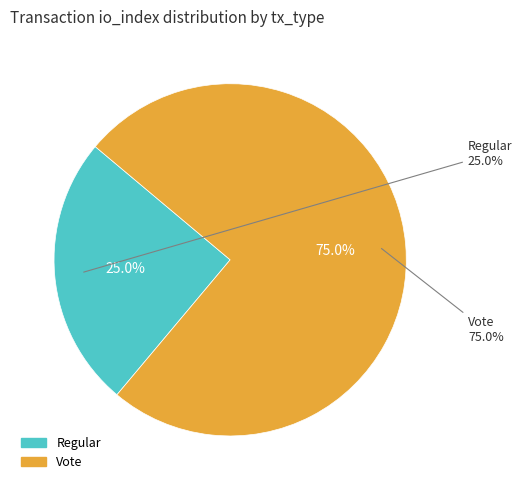

To the nearest percent, what is the difference between the Regular and Vote slice percentages?

50%